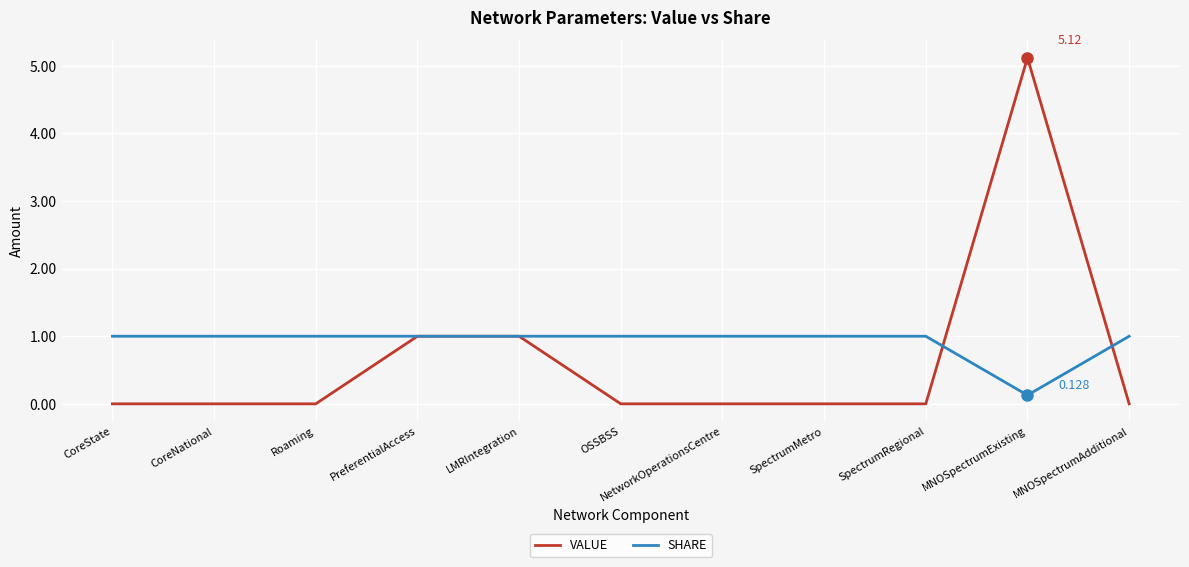

After their last crossing, which series has the higher values: SHARE or VALUE?

SHARE